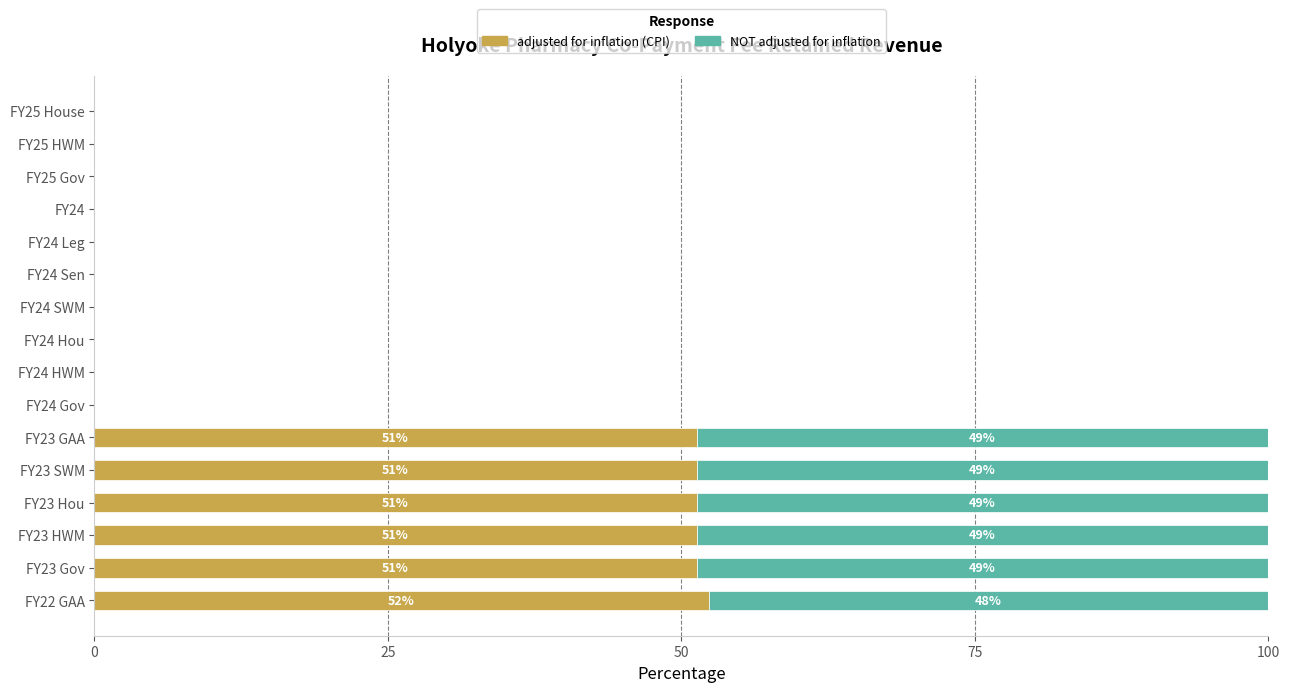

What is the highest value of the adjusted for inflation (CPI) series?

52.3